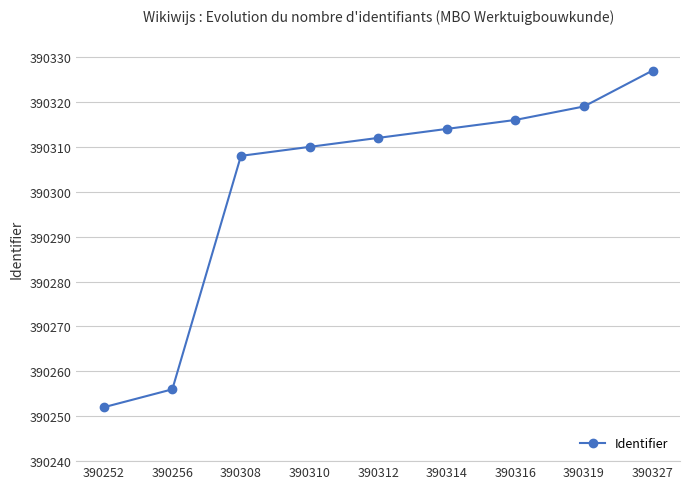

Reading left to right, what are all the values shown in this chart?

390252=390252	390256=390256	390308=390308	390310=390310	390312=390312	390314=390314	390316=390316	390319=390319	390327=390327